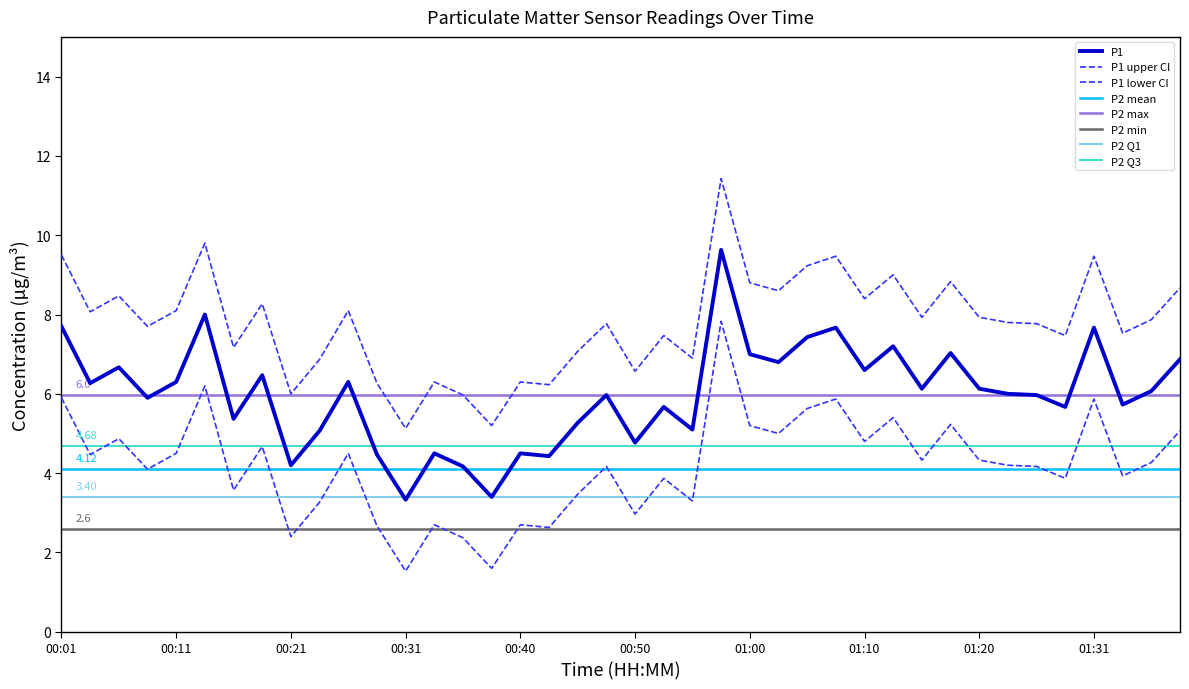

How many values are below 6?

19